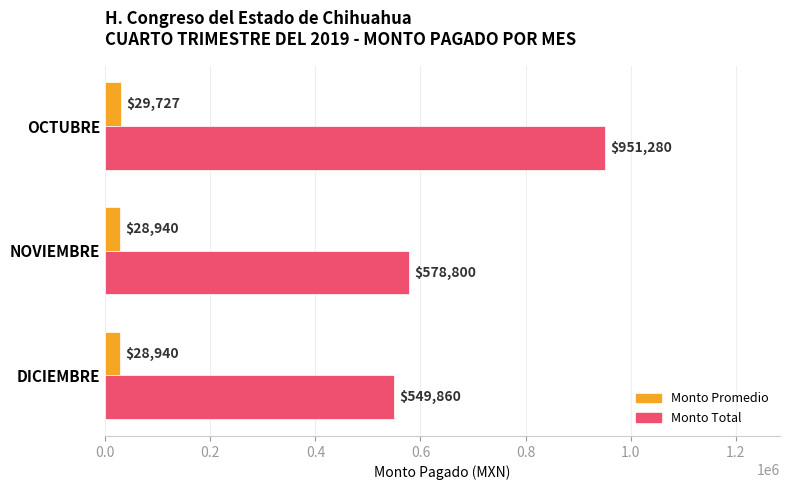

What is the average value of the Monto Promedio series?

29202